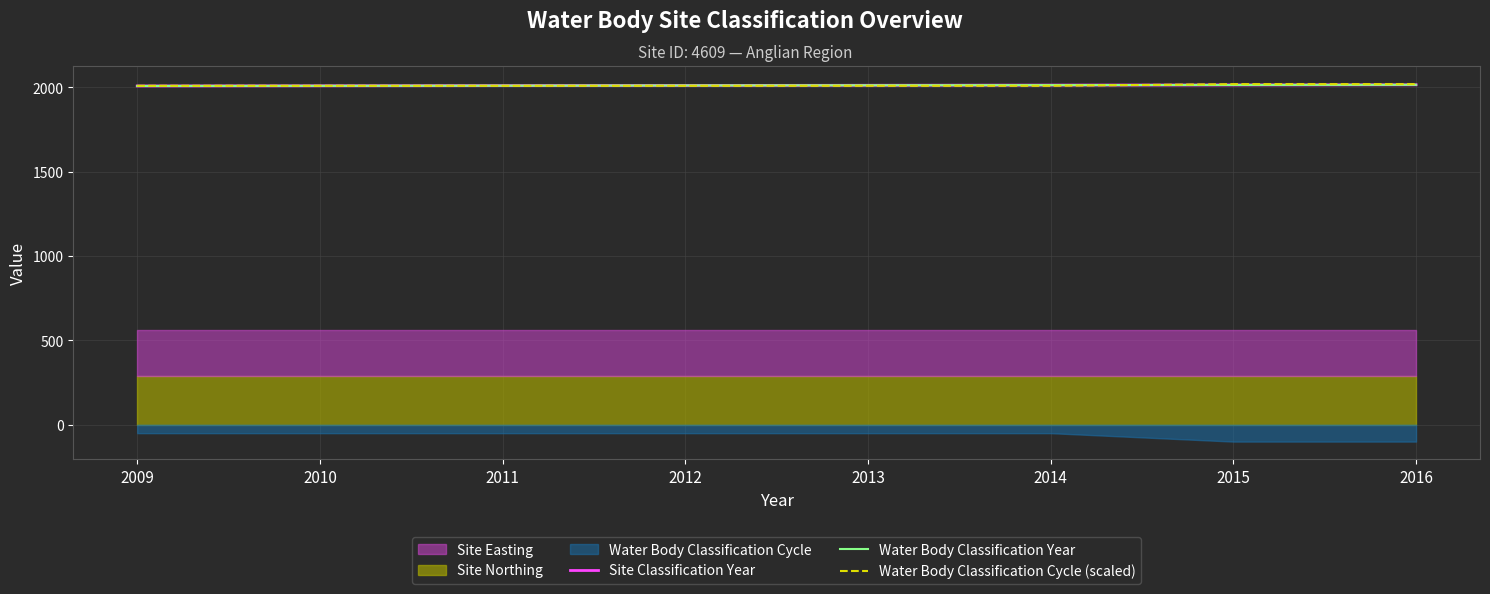

Which has a higher value, 2011 or 2009?

2011